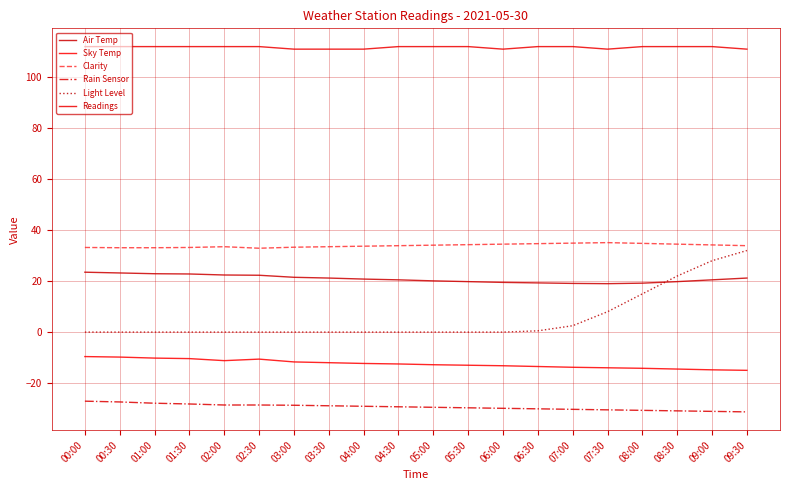

How many lines are shown in the chart?

6